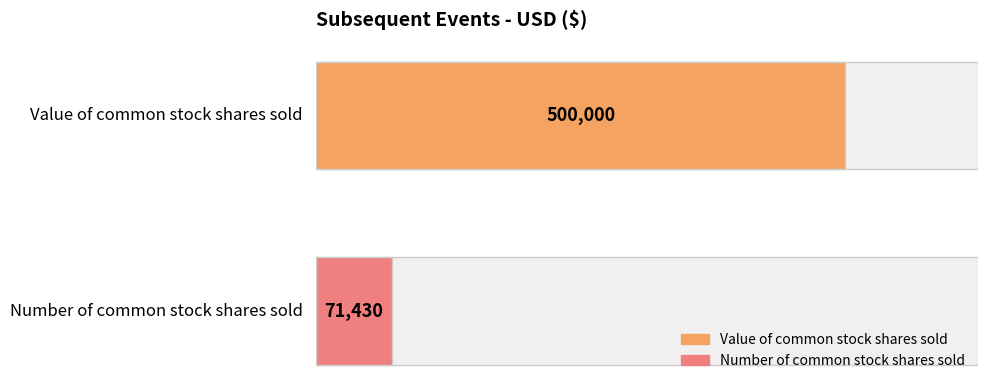

What is the sum of all values?

571430